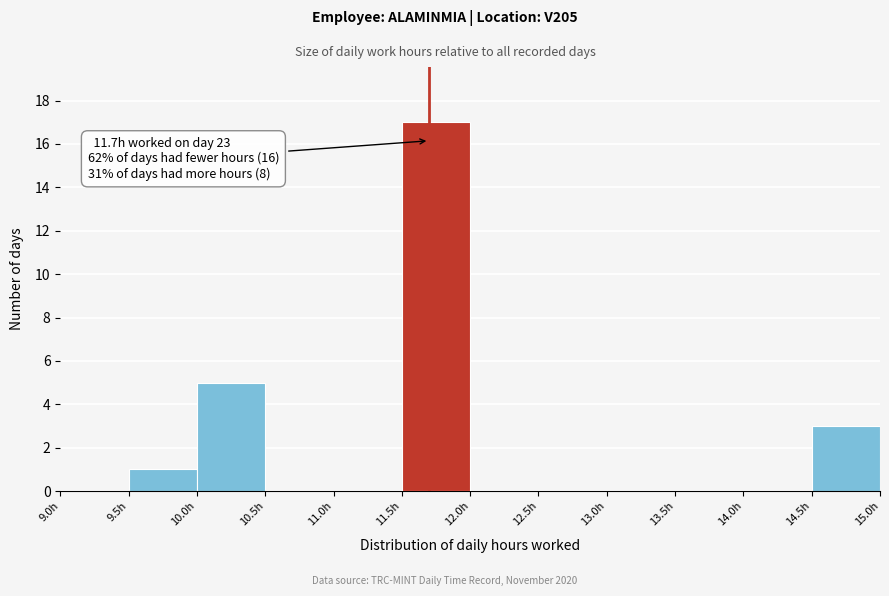

Over which range of the x-axis is the bar tallest?

11.5 to 12.0